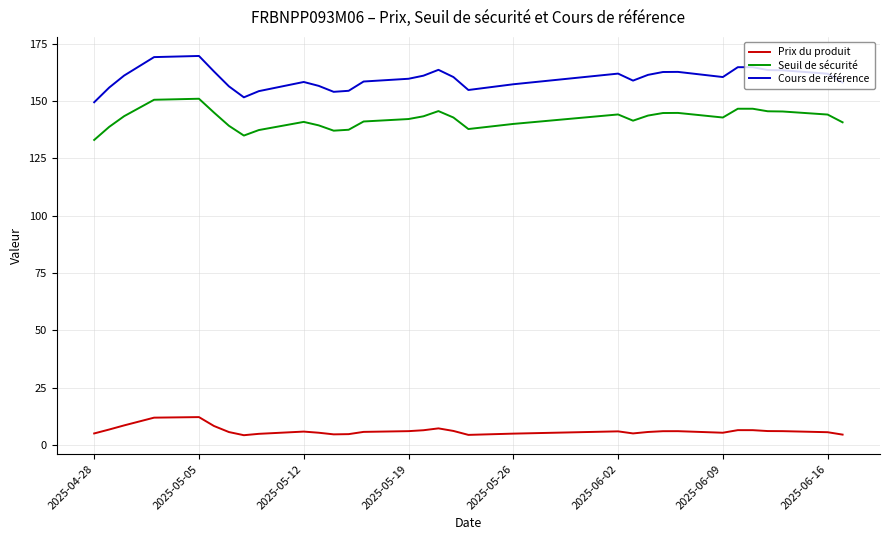

What is the highest value of the Prix du produit series?

12.1